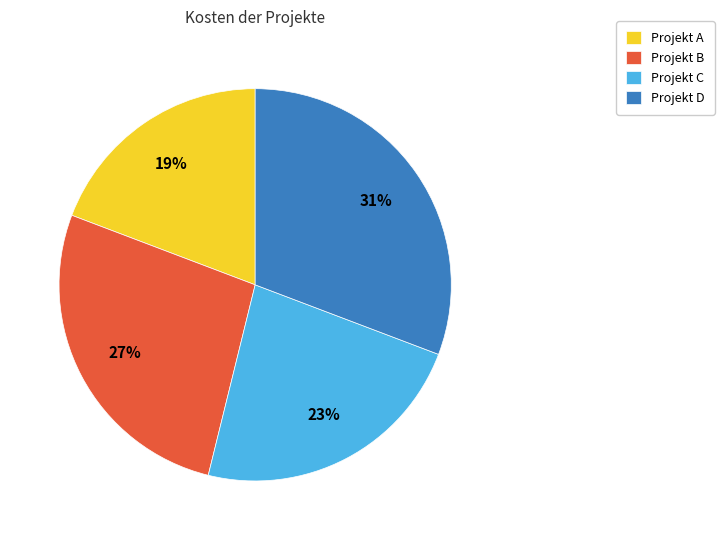

How many segments does this pie chart have?

4